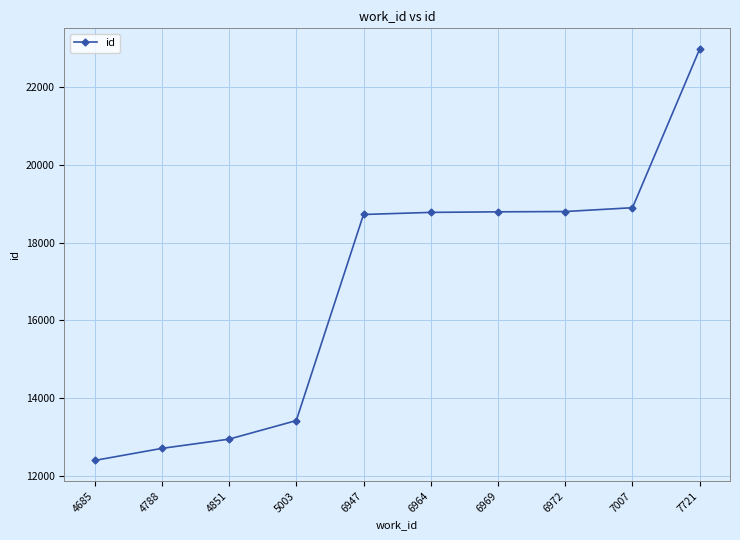

Is it true that the value at 6969 is 18789?

True